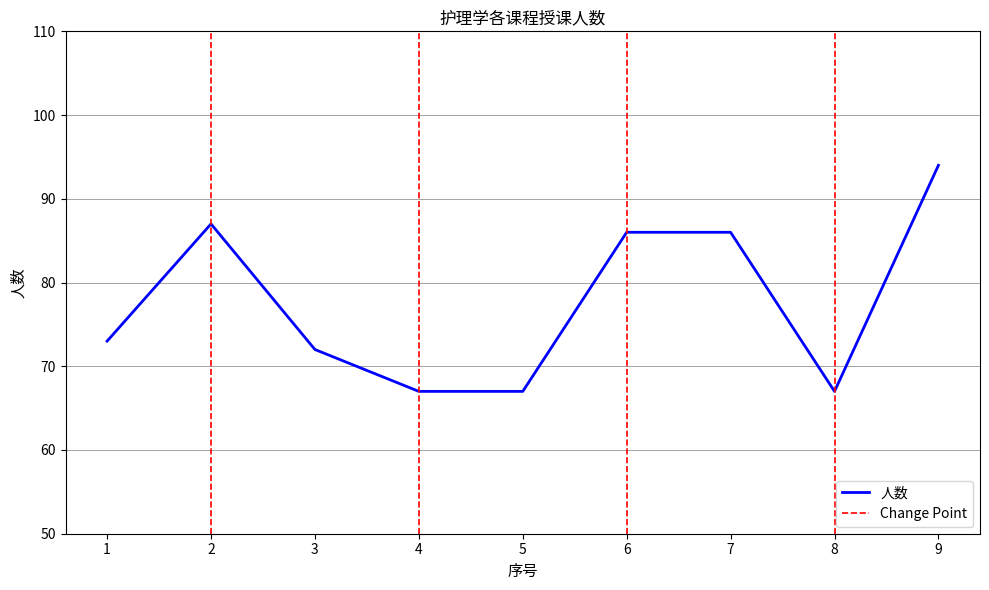

Reading left to right, list all the values displayed in this chart.

73	87	72	67	67	86	86	67	94